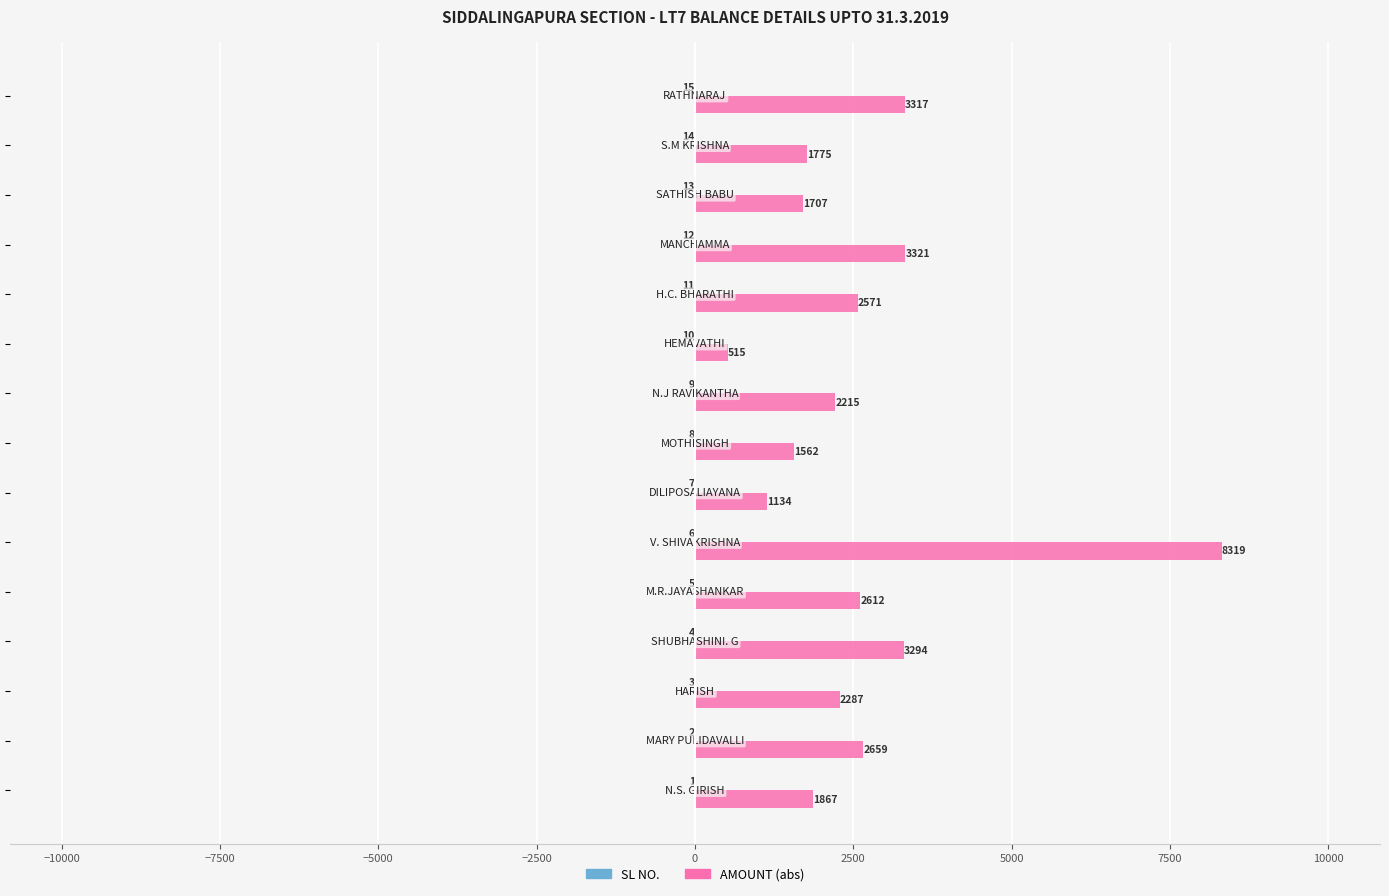

Which series has the largest total across all categories?

AMOUNT (abs)